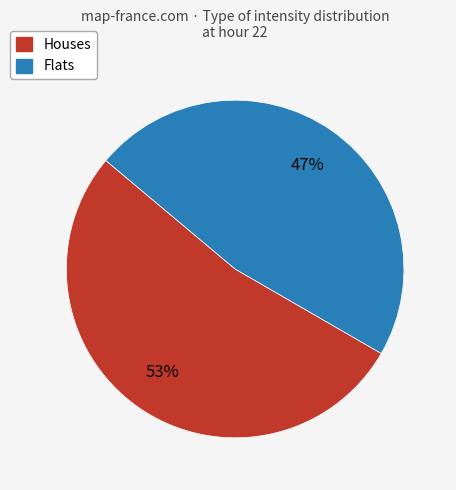

To the nearest percent, what is the difference between the largest and smallest slice percentages?

6%